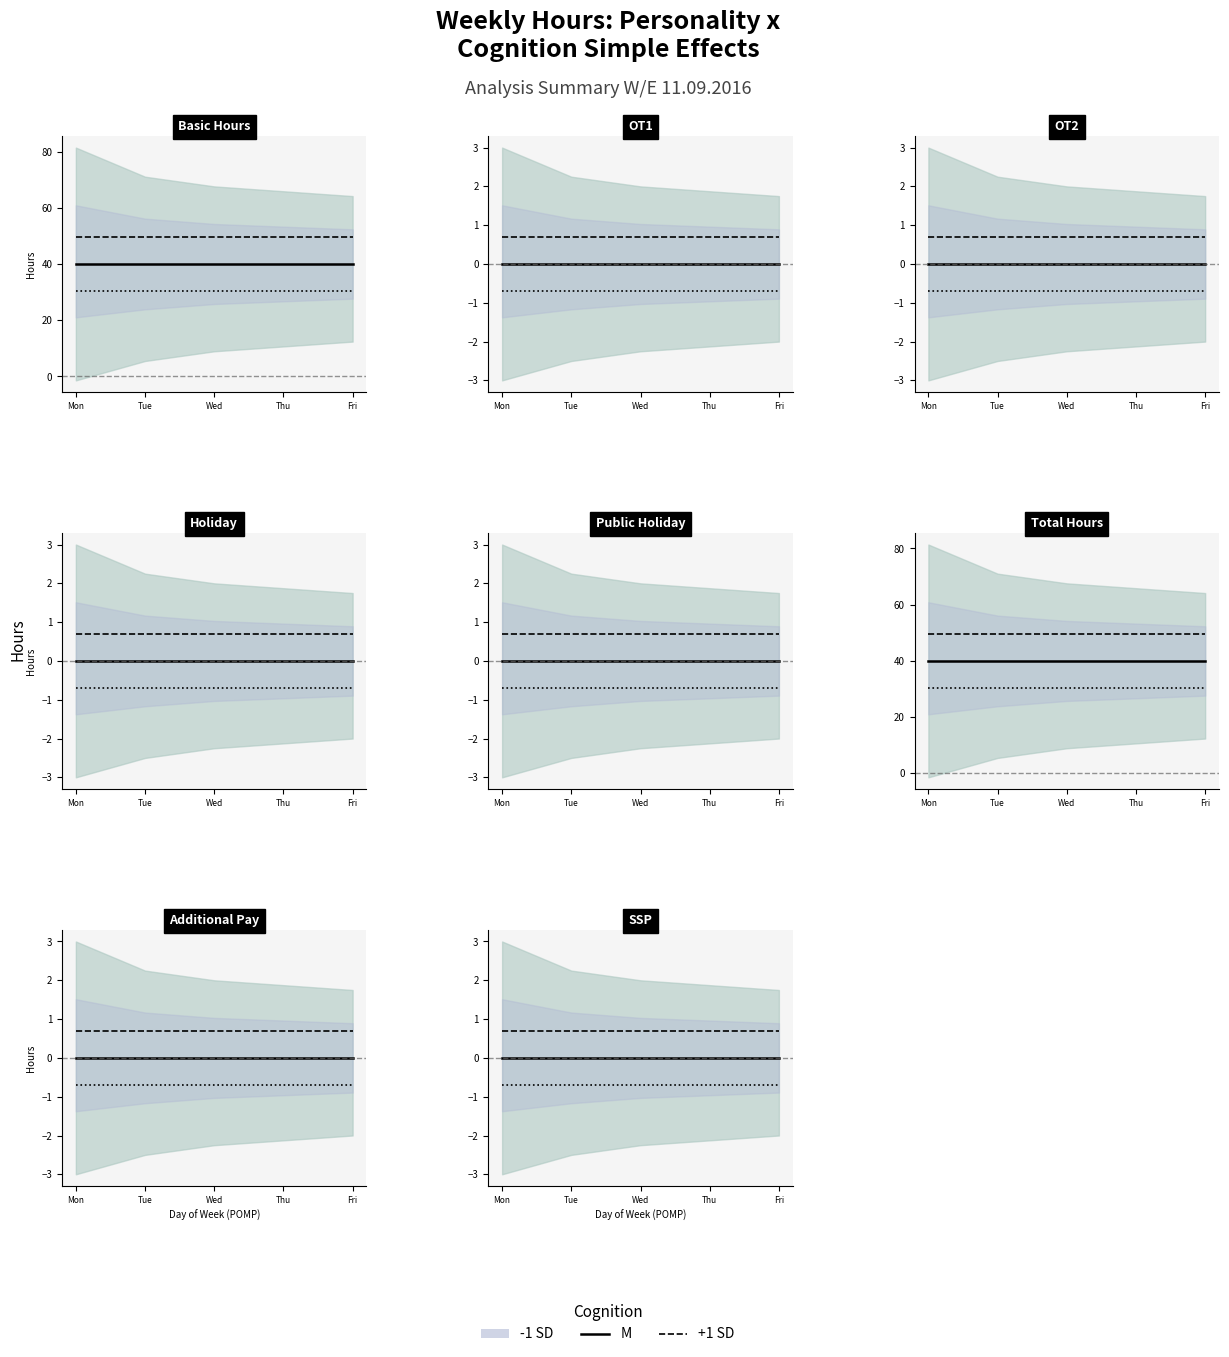

How many lines are shown in the chart?

3